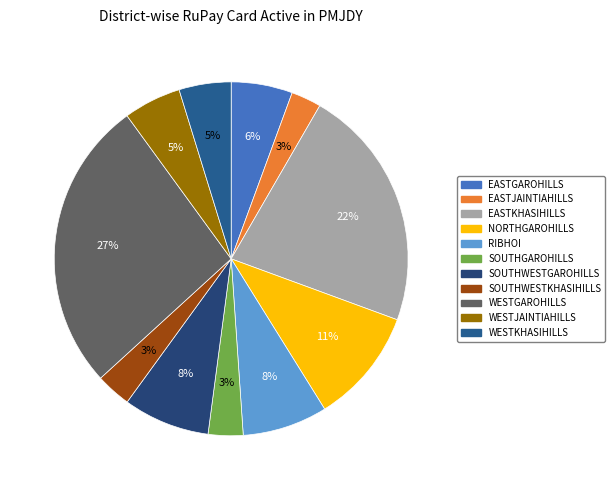

How many slices are in this pie chart?

11